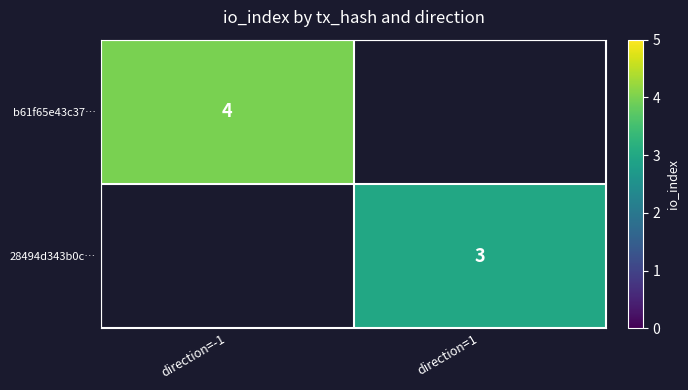

Between direction=1 and direction=-1, which is larger?

direction=-1